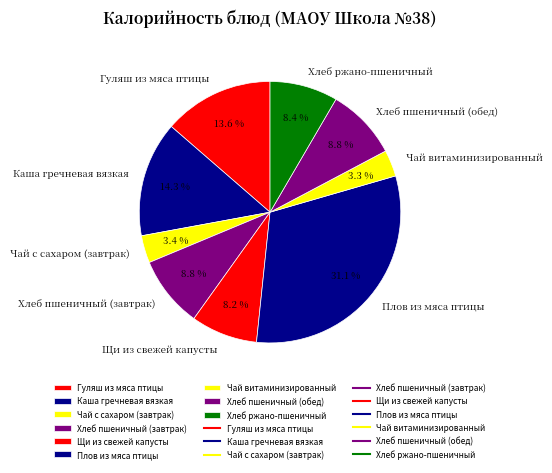

To the nearest percent, what is the average slice percentage?

11%